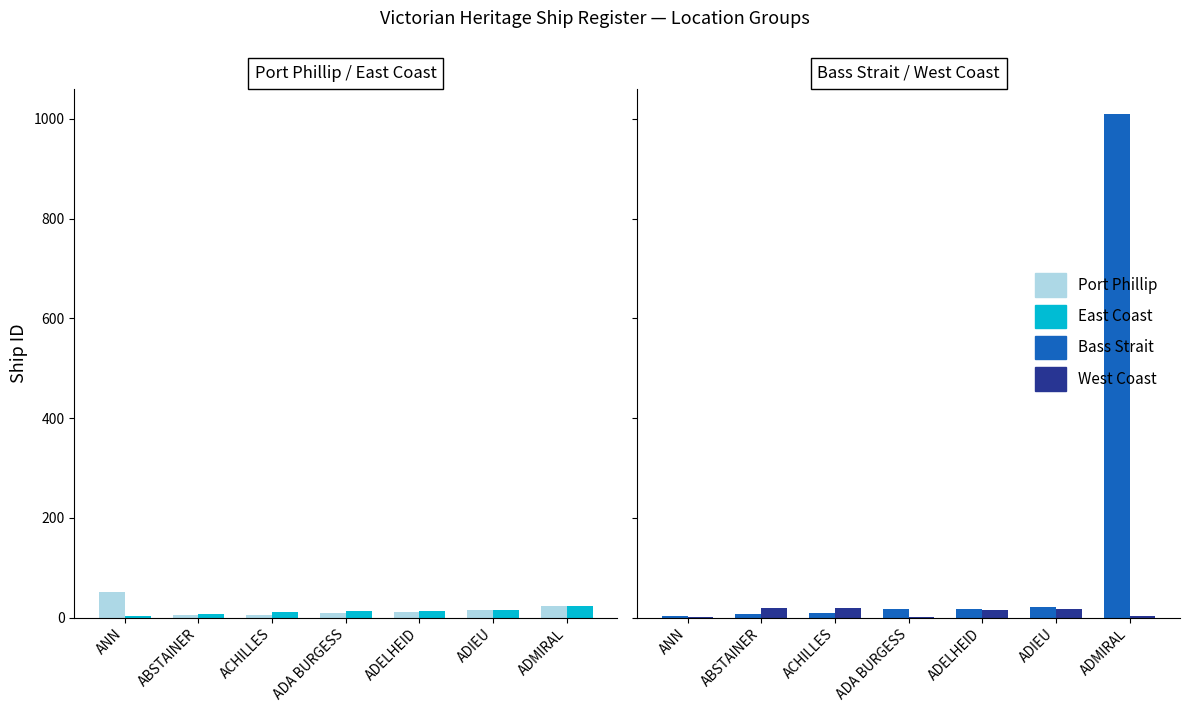

The Bass Strait series shows 12 at ADELHEID. True or false?

False